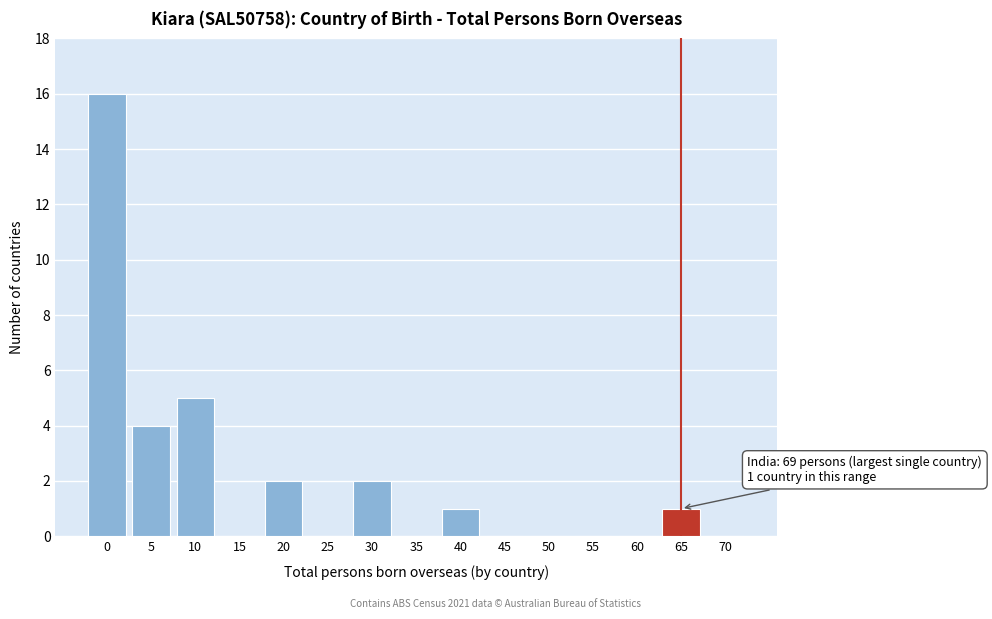

Reading right to left, what are all the values shown in this chart?

70=0	65=1	60=0	55=0	50=0	45=0	40=1	35=0	30=2	25=0	20=2	15=0	10=5	5=4	0=16